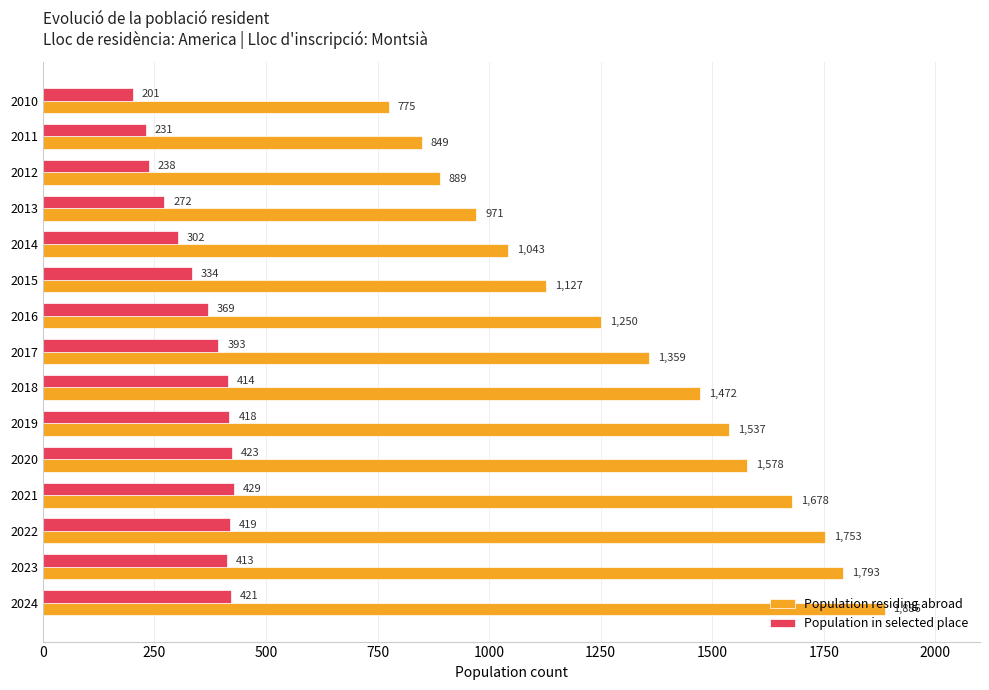

What is the spread (max minus min) of values at 2010?

574